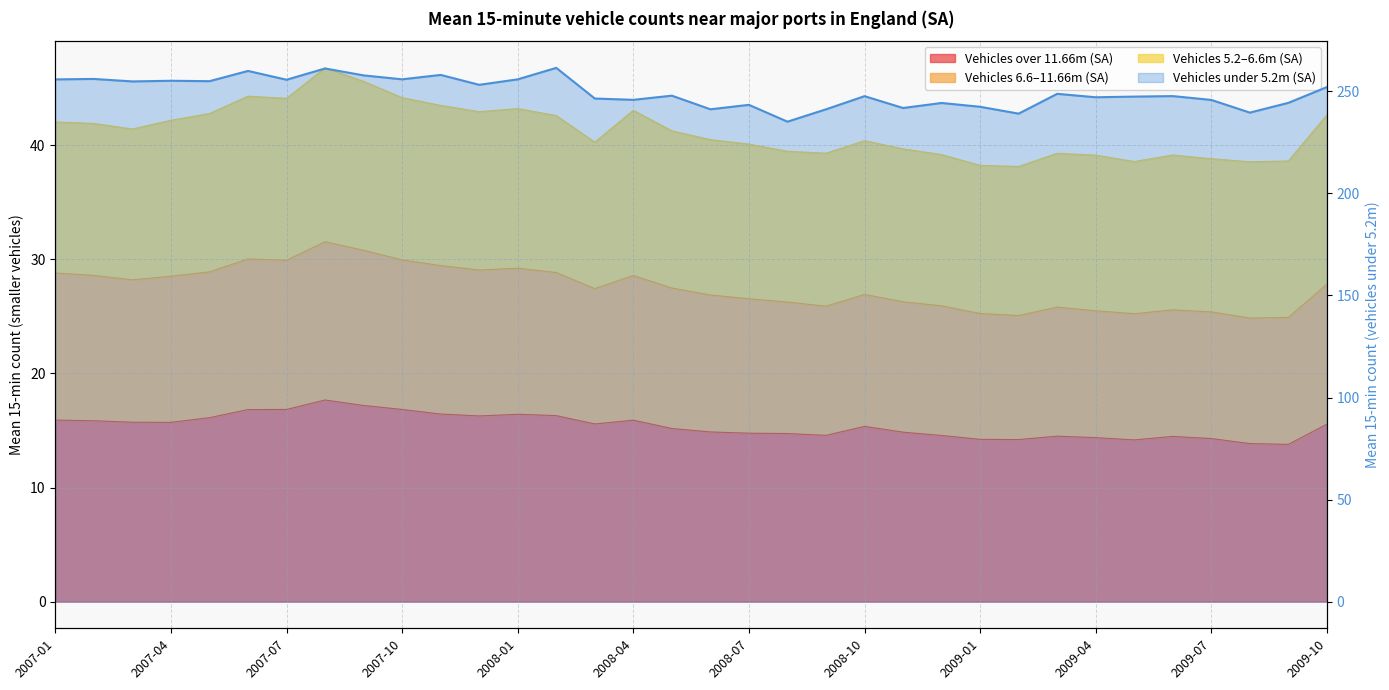

How many values are below 247?

13